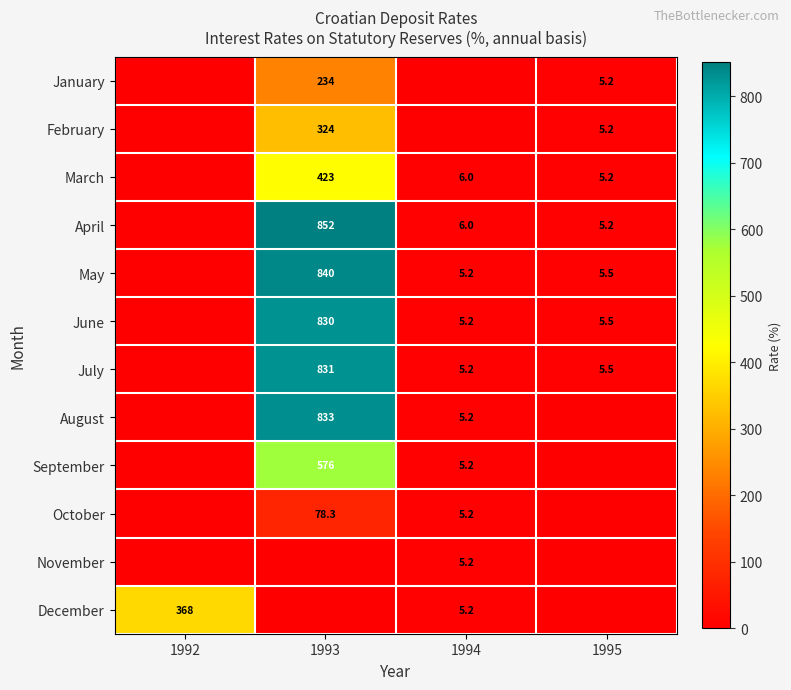

Count the number of data series in this chart.

12